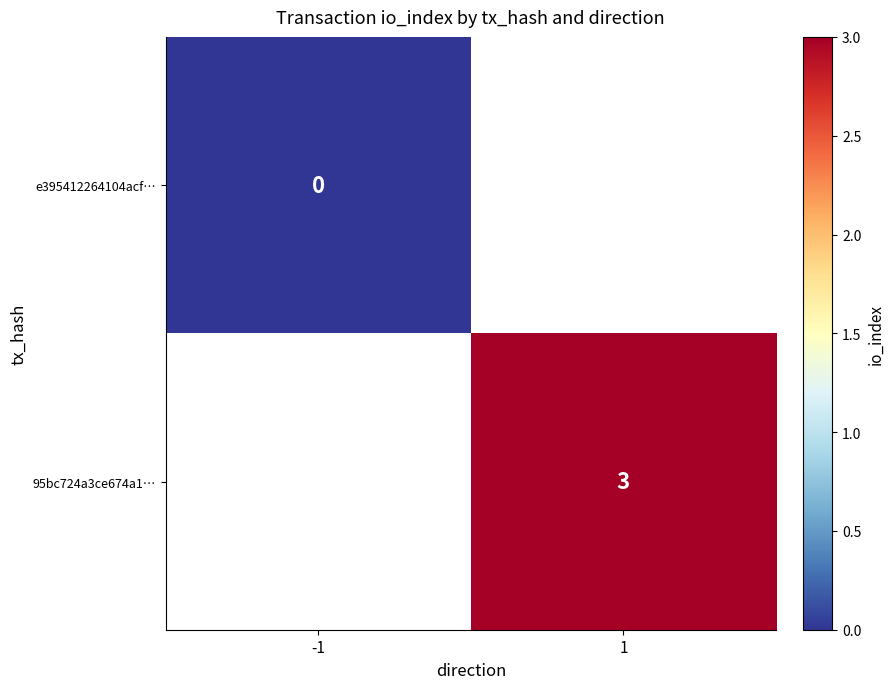

Which label corresponds to the largest value in the chart?

1